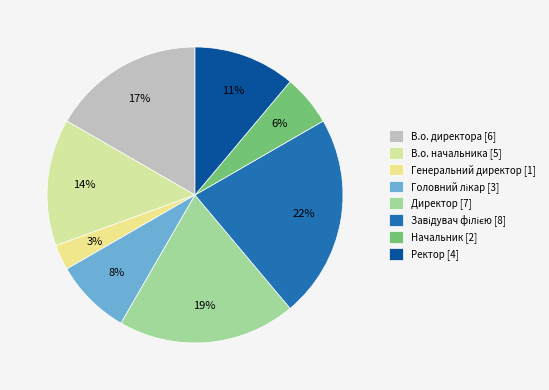

Which category has the biggest portion of the pie?

Завідувач філією